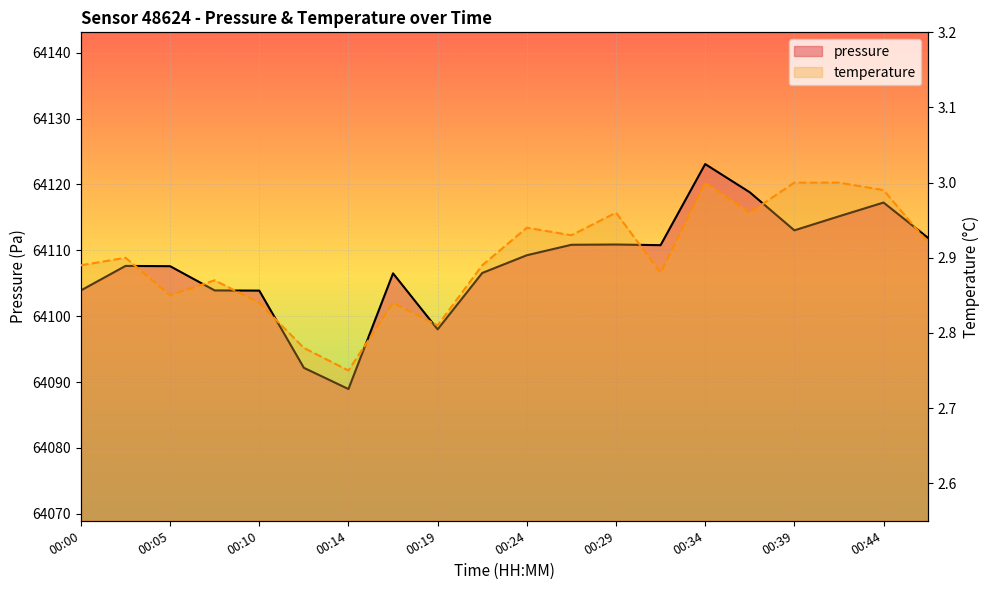

True or false: temperature and pressure cross at least once.

False